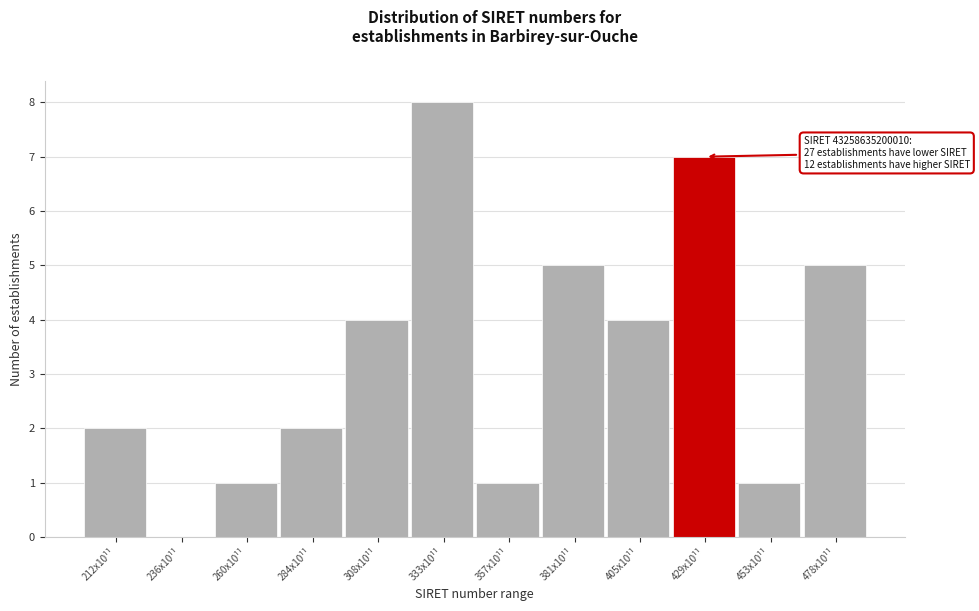

Reading left to right, list all the values displayed in this chart.

212x10¹¹=2	236x10¹¹=0	260x10¹¹=1	284x10¹¹=2	308x10¹¹=4	333x10¹¹=8	357x10¹¹=1	381x10¹¹=5	405x10¹¹=4	429x10¹¹=7	453x10¹¹=1	478x10¹¹=5